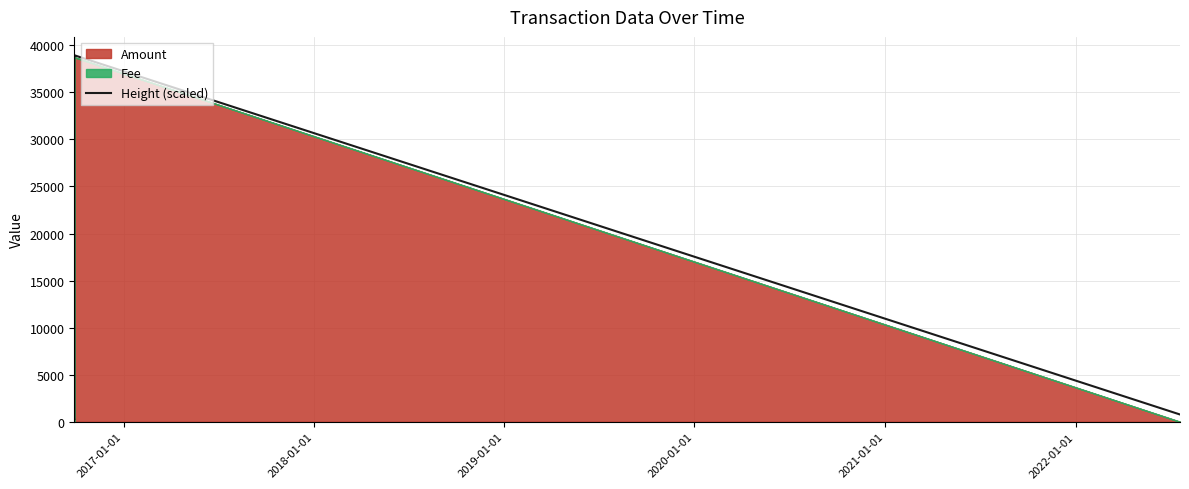

True or false: the data has more than 2 interior local peaks.

False